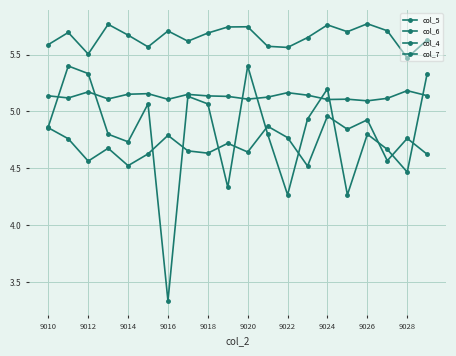

Reading right to left, what are all the values shown in this chart?

col_5: 5.1	5.2	5.1	5.1	5.1	5.1	5.1	5.2	5.1	5.1	5.1	5.1	5.2	5.1	5.2	5.2	5.1	5.2	5.1	5.1
col_6: 5.6	5.5	5.7	5.8	5.7	5.8	5.7	5.6	5.6	5.7	5.7	5.7	5.6	5.7	5.6	5.7	5.8	5.5	5.7	5.6
col_4: 4.6	4.8	4.6	4.9	4.8	5.0	4.5	4.8	4.9	4.6	4.7	4.6	4.7	4.8	4.6	4.5	4.7	4.6	4.8	4.9
col_7: 5.3	4.5	4.7	4.8	4.3	5.2	4.9	4.3	4.8	5.4	4.3	5.1	5.1	3.3	5.1	4.7	4.8	5.3	5.4	4.9